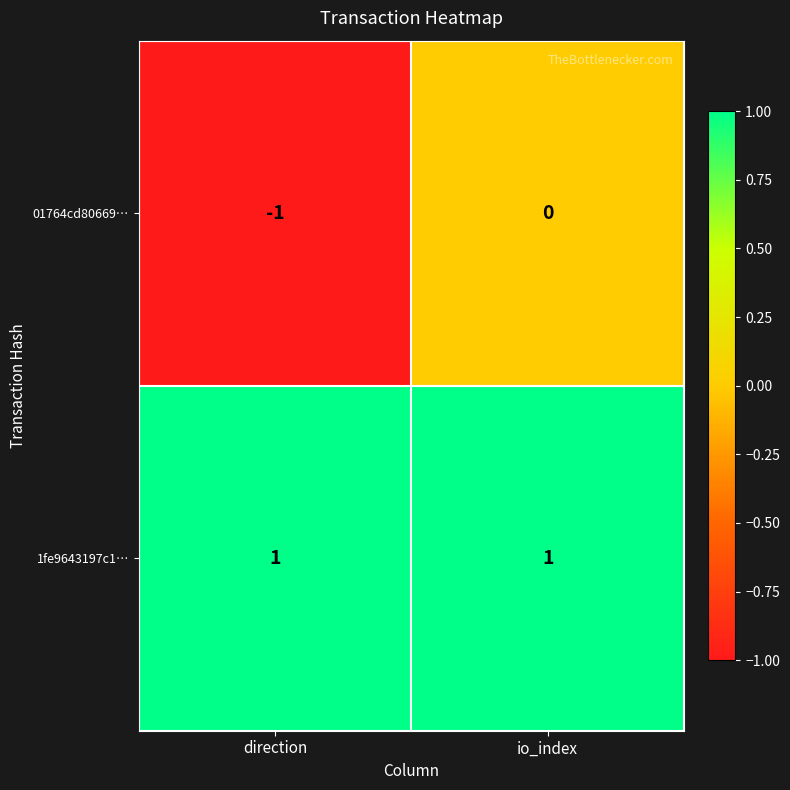

Where is 01764cd80669… nearest to the value 0?

io_index